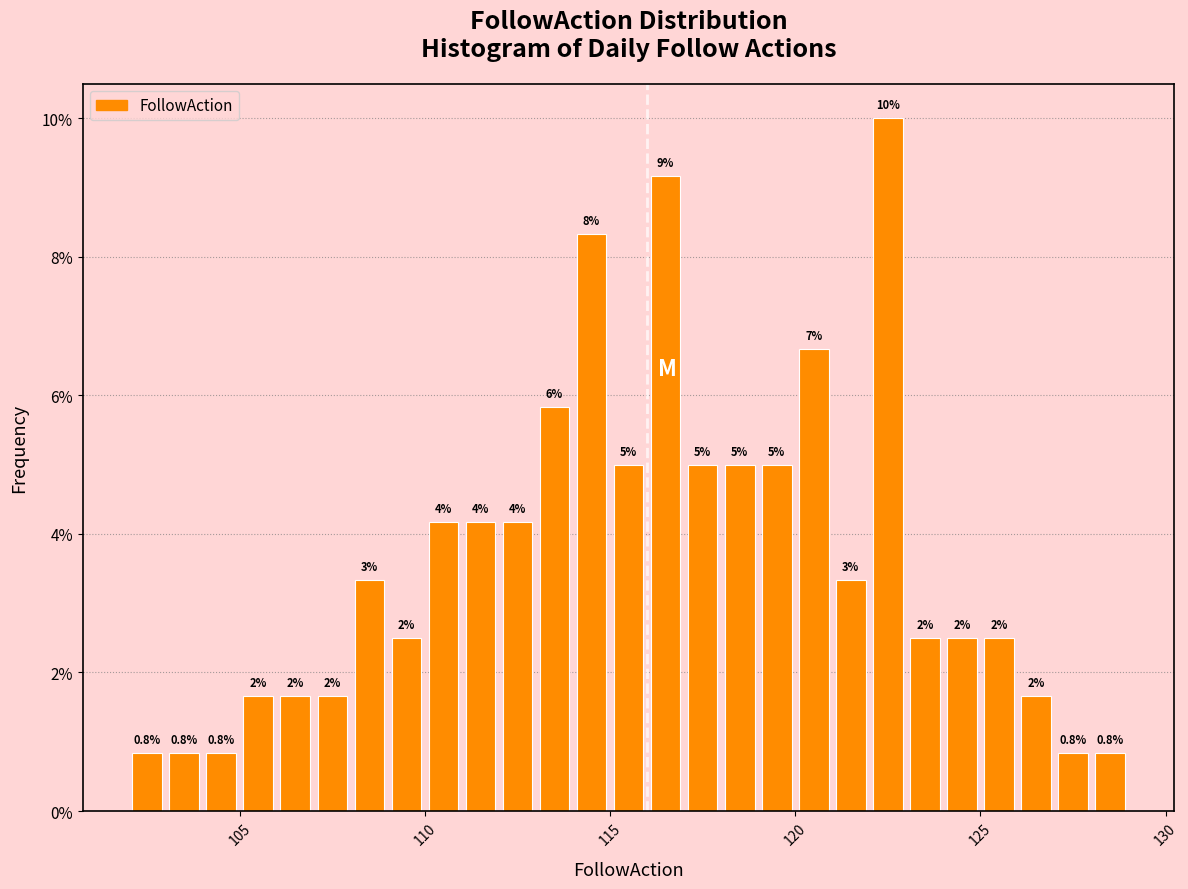

Read against the x-axis, roughly where is the centre of the tallest bar?

122.5